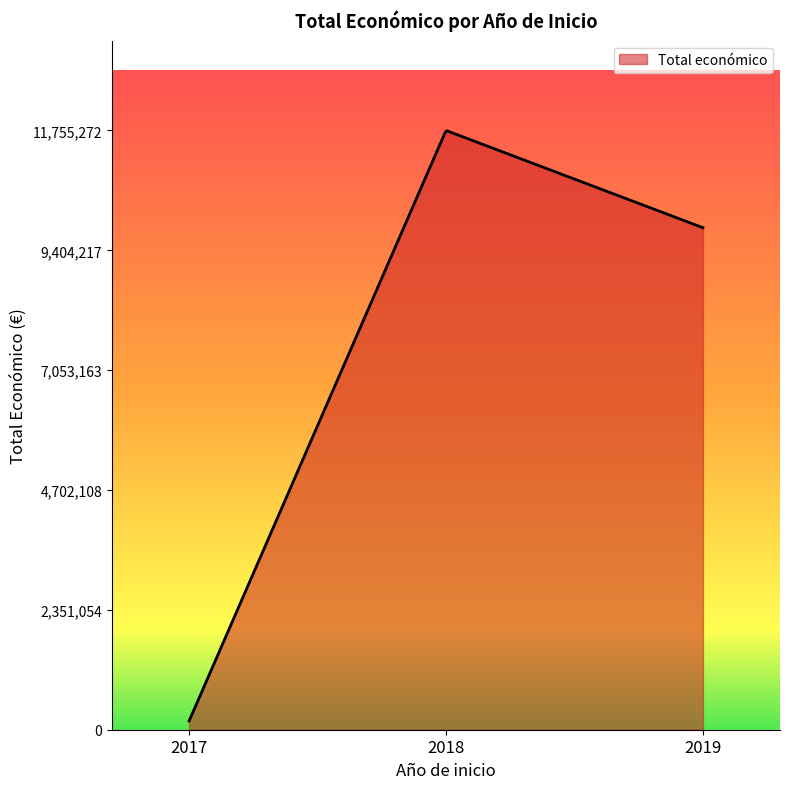

What is the greatest value displayed?

11748892.9